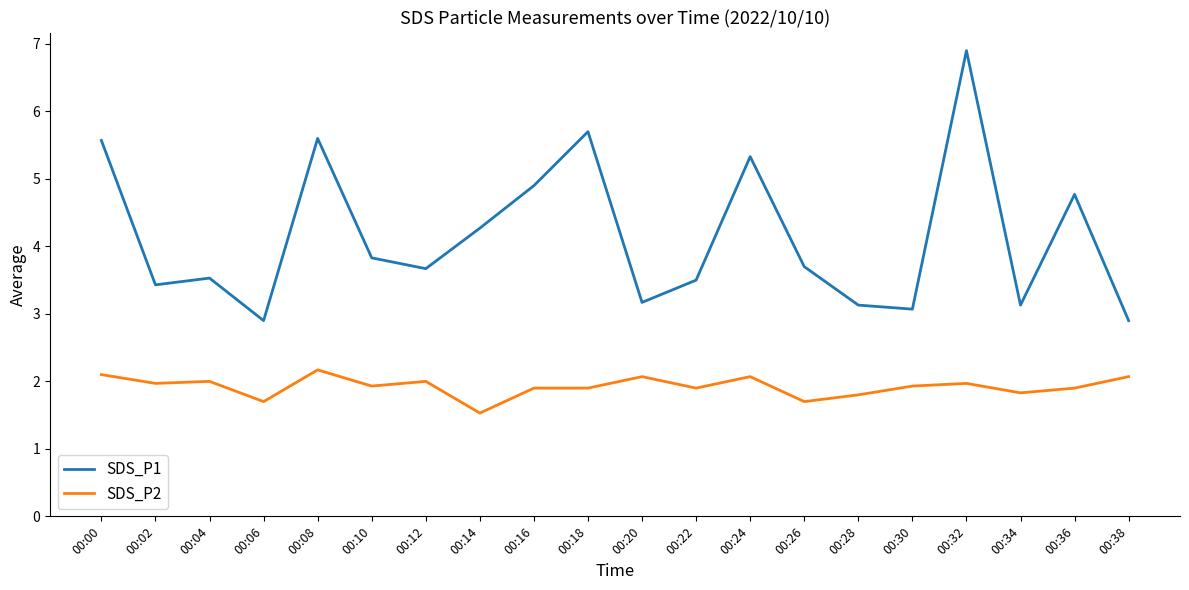

At which label is SDS_P2 closest to 1?

00:14